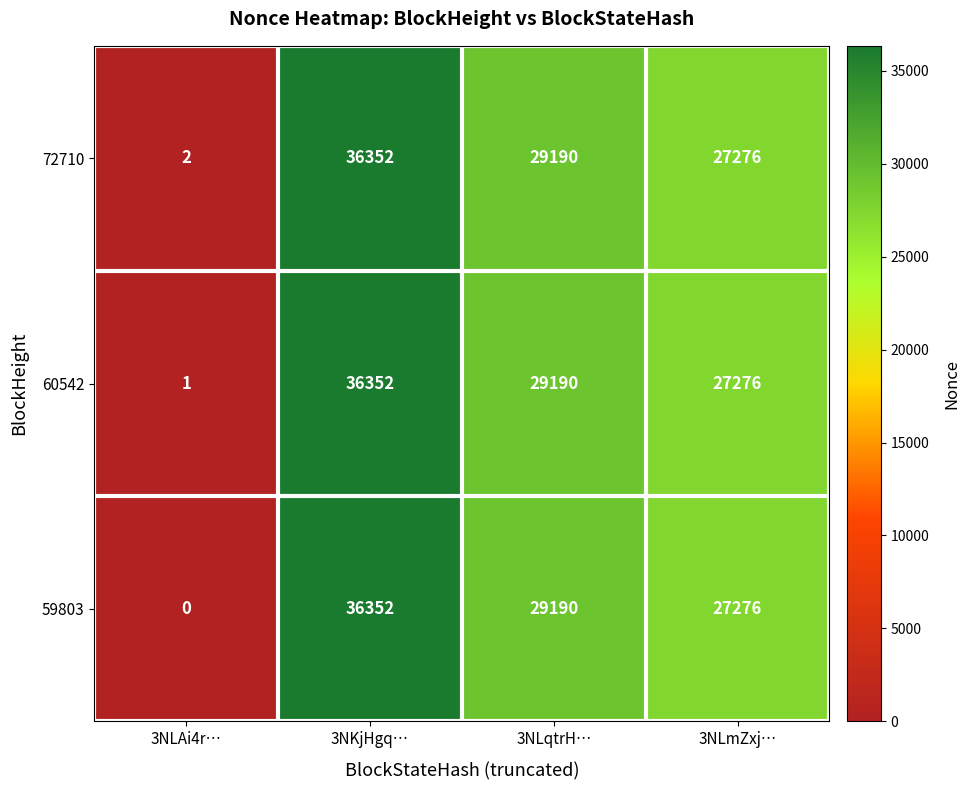

How many series are shown in this chart?

3